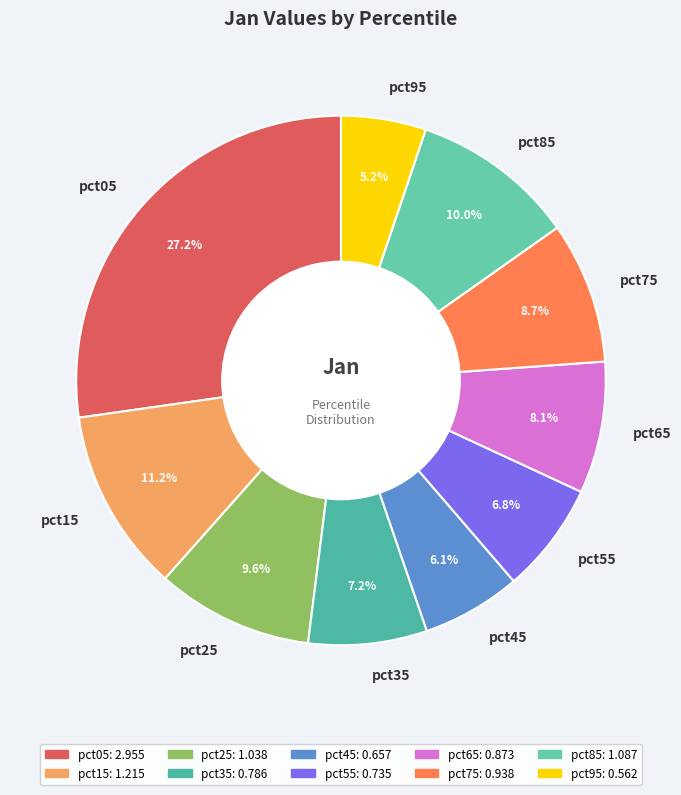

To the nearest percent, what portion does pct85 represent?

10%